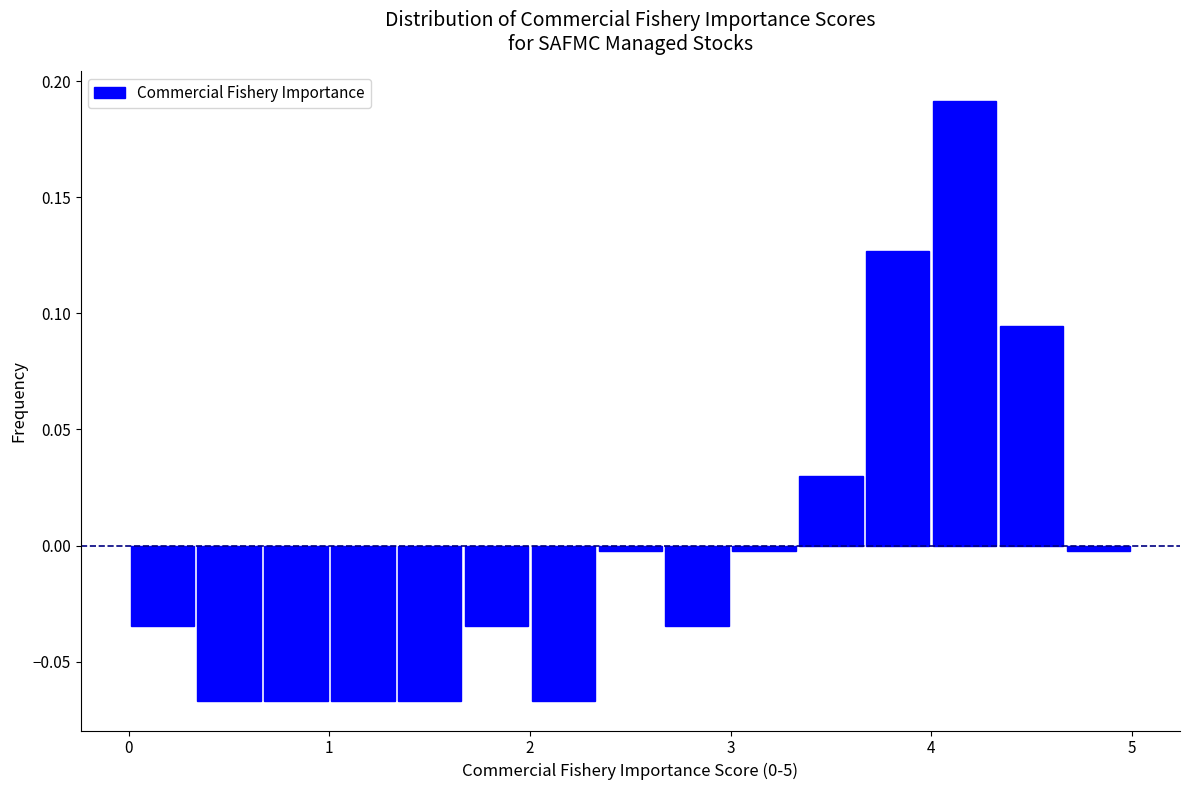

Read against the x-axis, roughly where is the centre of the tallest bar?

4.2